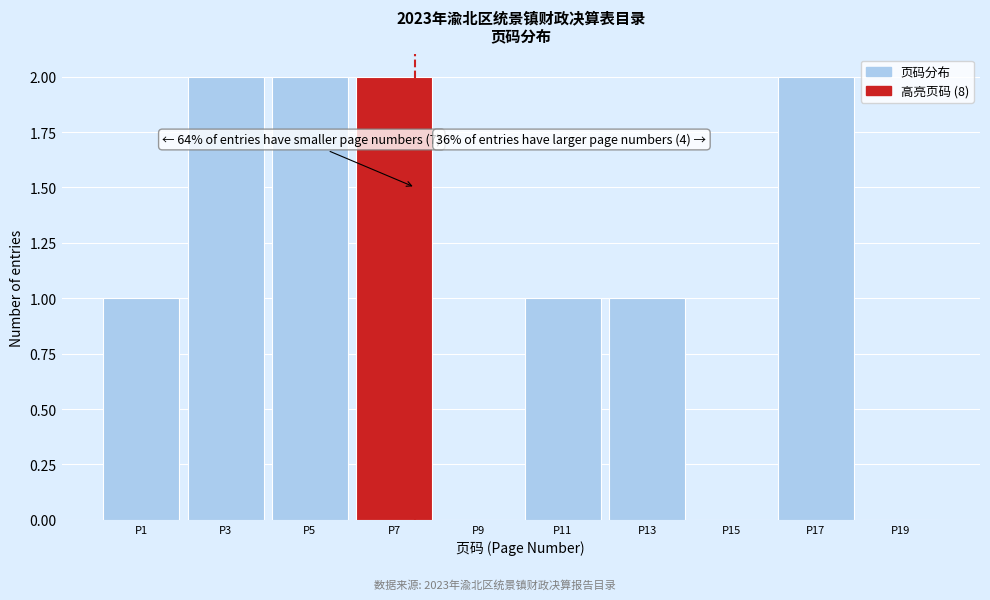

Reading right to left, transcribe all the data shown in this chart.

P19=0	P17=2	P15=0	P13=1	P11=1	P9=0	P7=2	P5=2	P3=2	P1=1